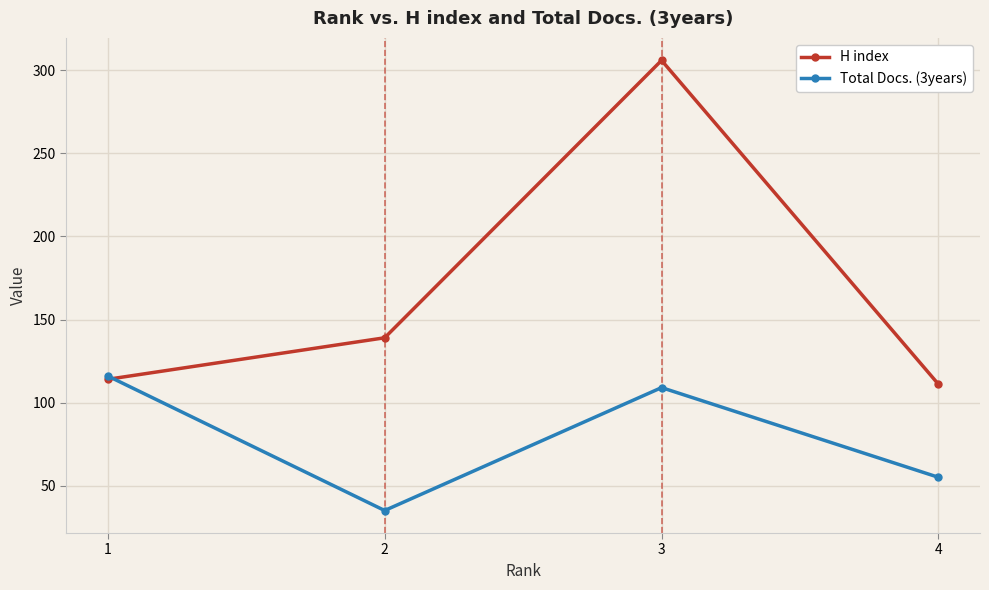

At which label does Total Docs. (3years) first exceed 109?

1